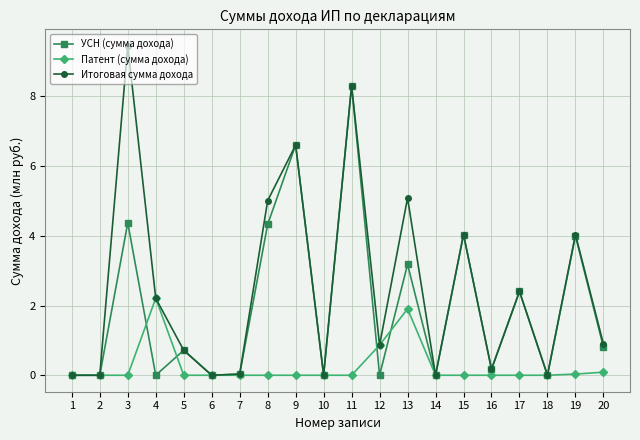

Is this an area chart (filled region under the line)?

No